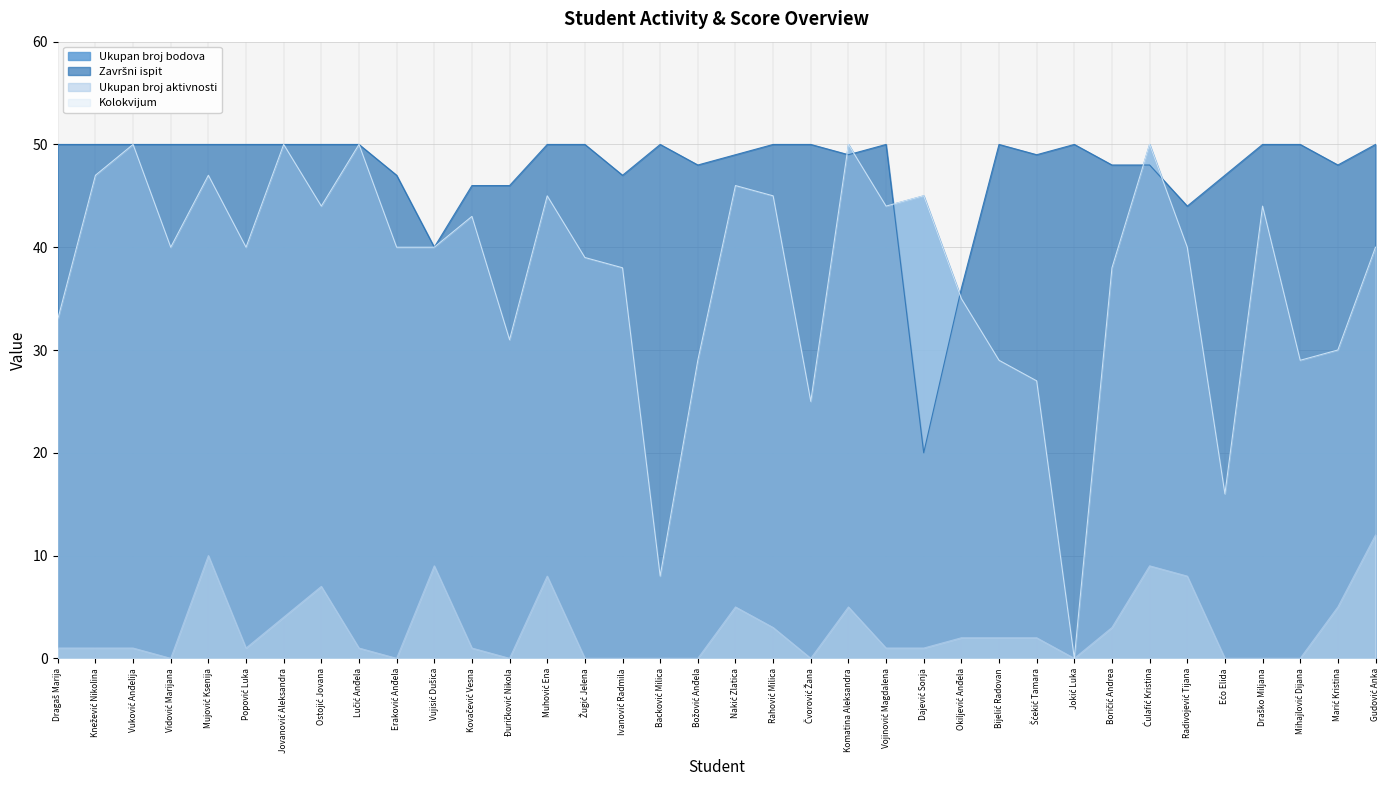

What is the maximum value for Završni ispit?

50